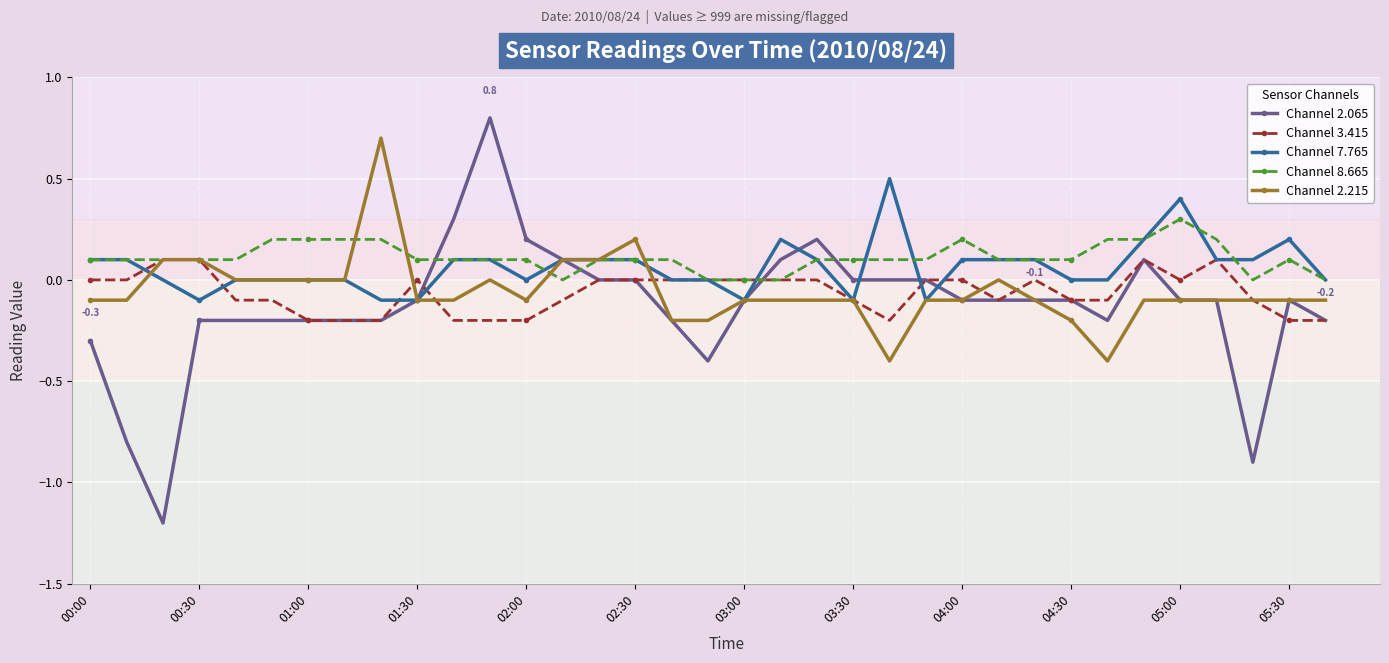

How many series are shown in this chart?

5